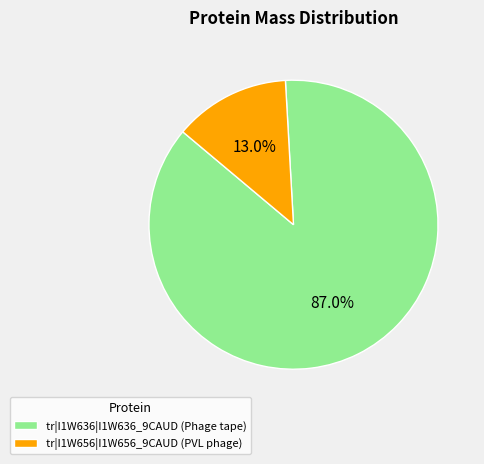

To the nearest percent, what portion does tr|I1W656|I1W656_9CAUD (PVL phage) represent?

13%